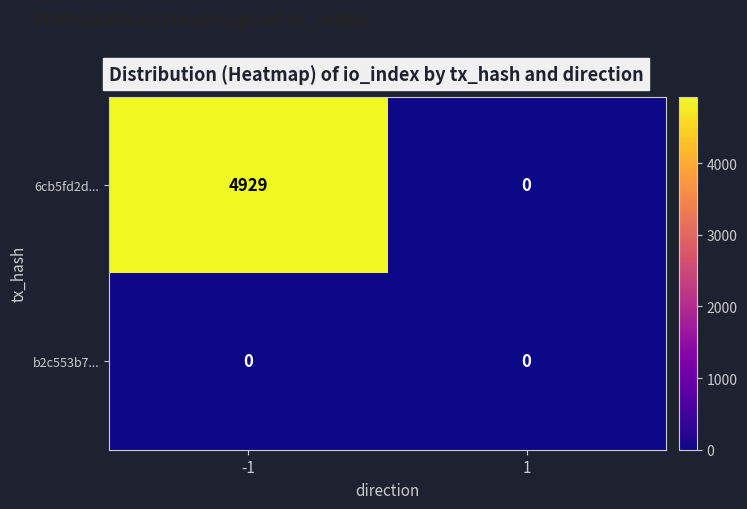

Which series changed the most between -1 and 1?

6cb5fd2d...